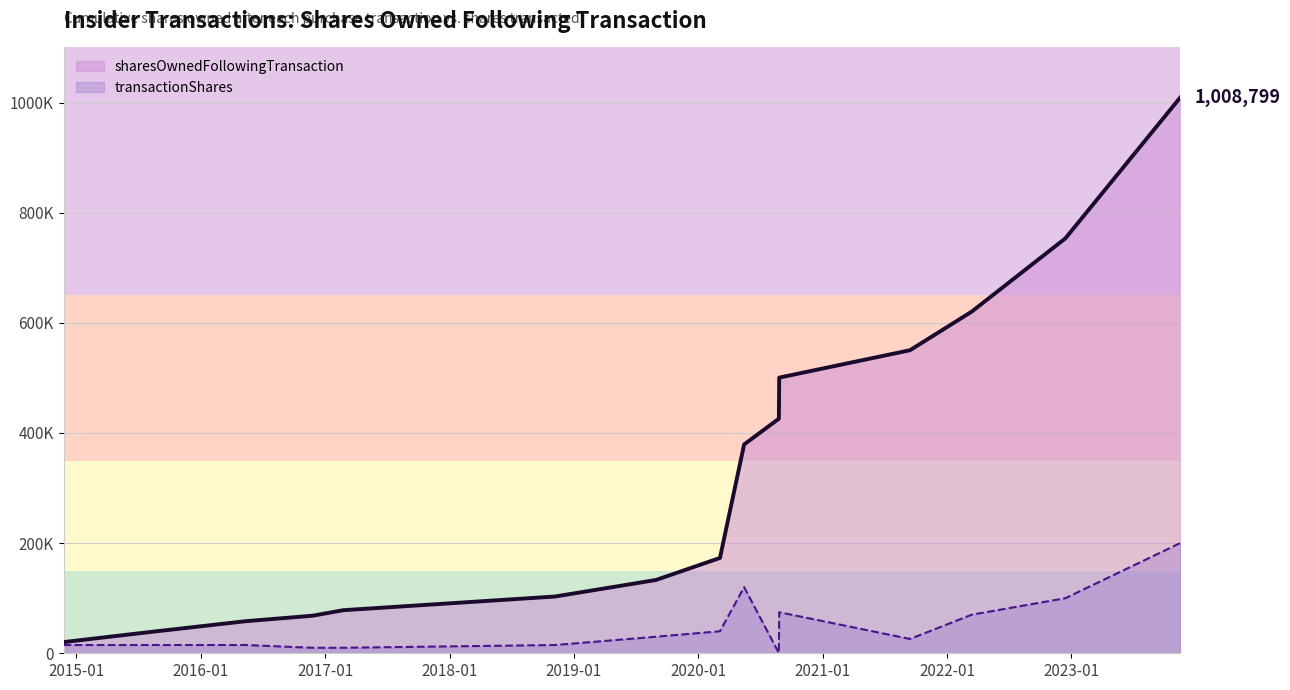

At how many categories does at least one series exceed 856042?

1